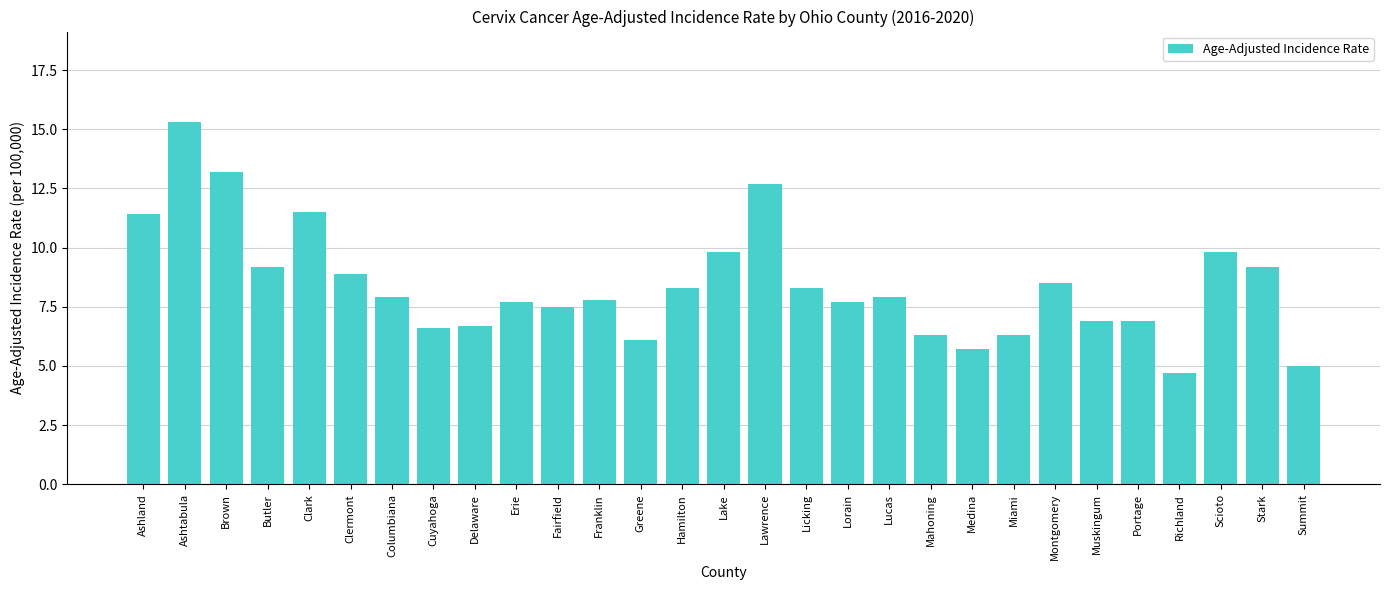

What is the approximate value at Licking?

8.3